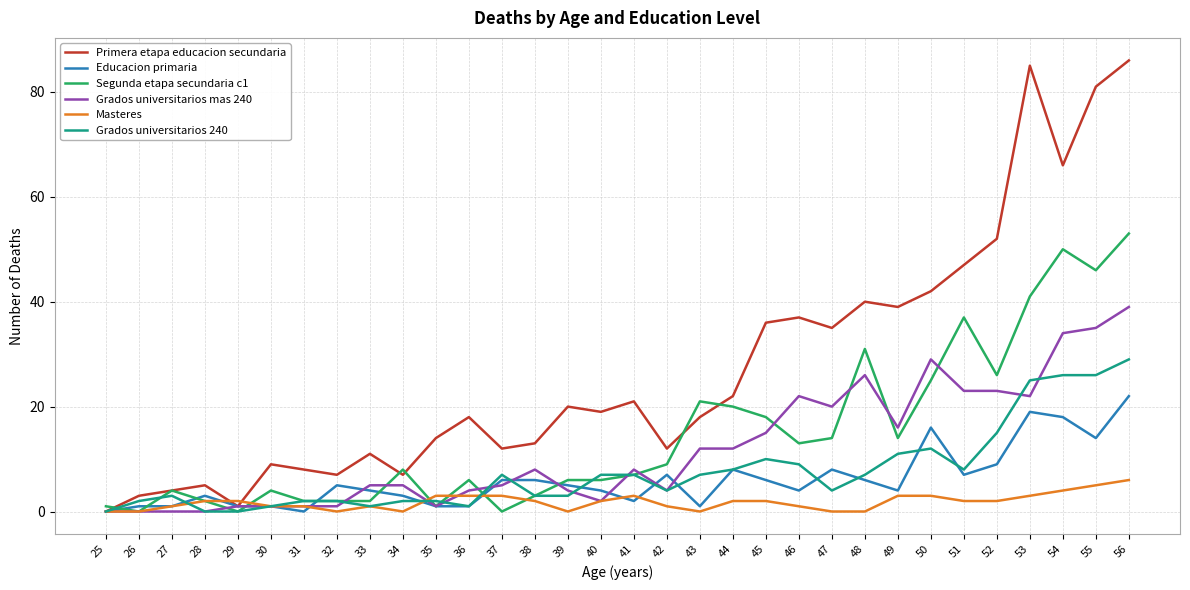

Which series has the largest range (max minus min)?

Primera etapa educacion secundaria